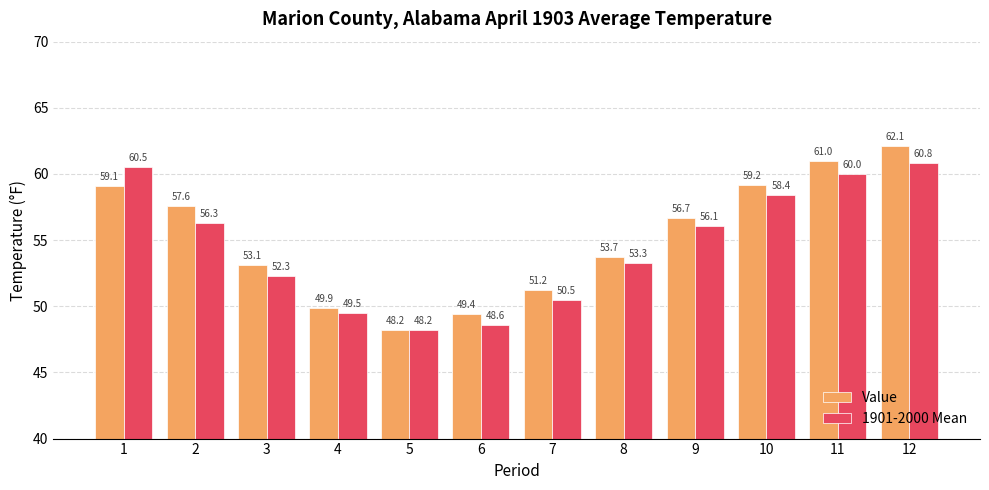

Is it true that 1901-2000 Mean equals 11.6 at 3?

False